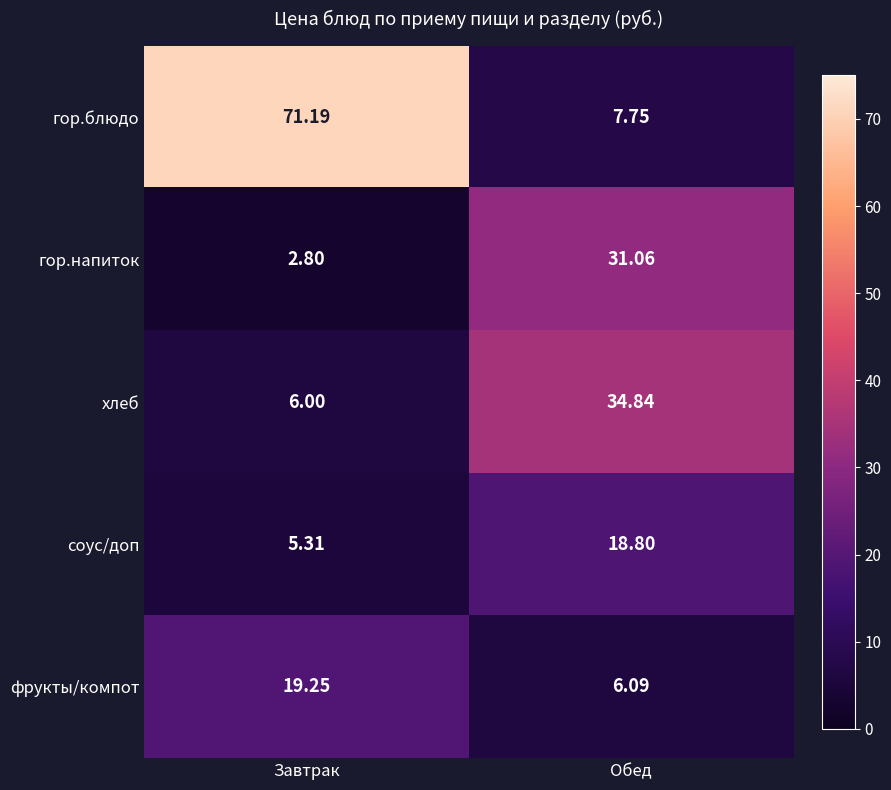

How many values in the фрукты/компот series are below 19?

1